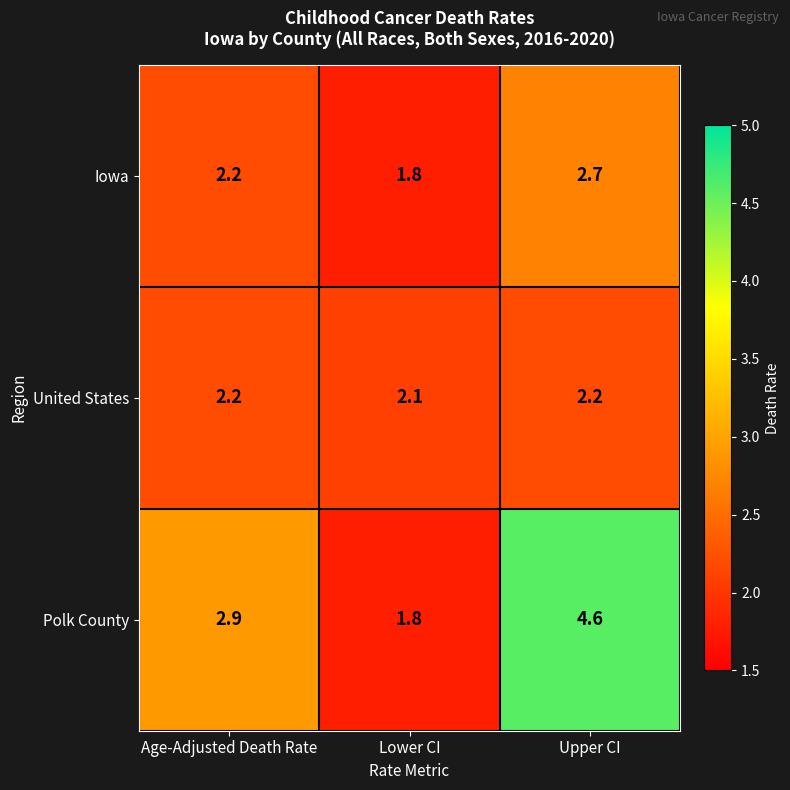

Reading right to left, transcribe all the data shown in this chart.

Iowa: Upper CI=2.7	Lower CI=1.8	Age-Adjusted Death Rate=2.2
United States: Upper CI=2.2	Lower CI=2.1	Age-Adjusted Death Rate=2.2
Polk County: Upper CI=4.6	Lower CI=1.8	Age-Adjusted Death Rate=2.9